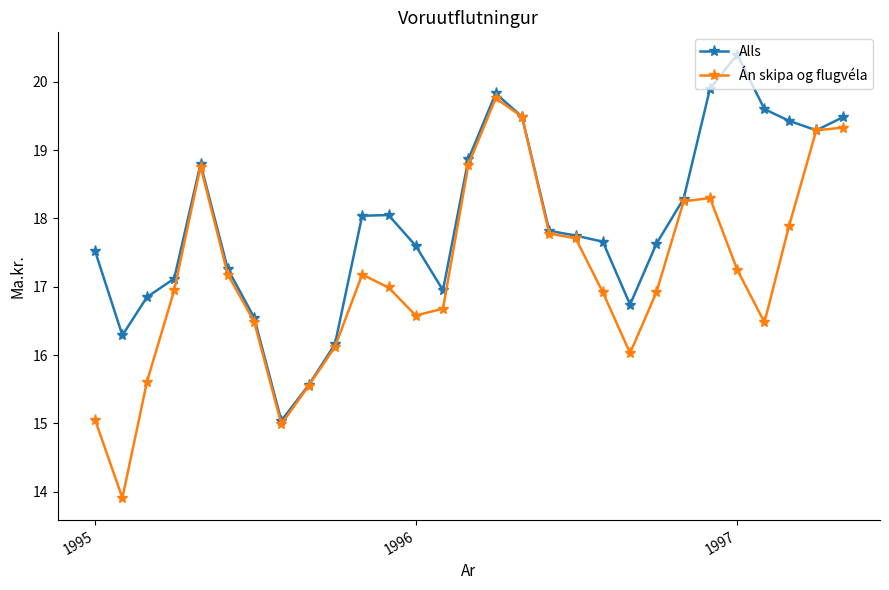

How many interior local valleys does the Alls series have?

5